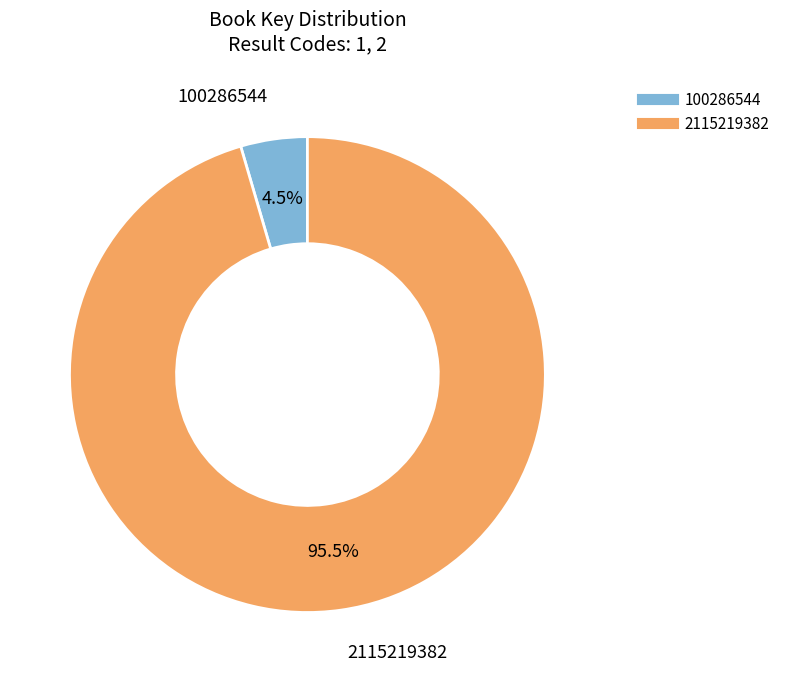

Combined, do 2115219382 and 100286544 account for over 50%?

Yes